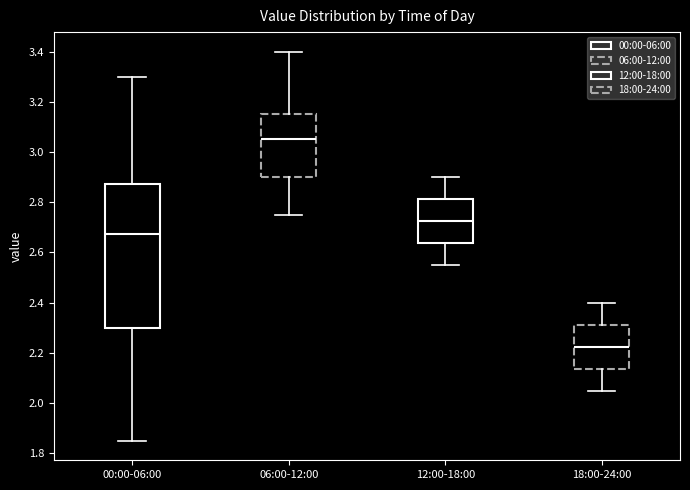

Reading left to right, transcribe this box plot: for each box, give where its median line is, the range the box spans, and where its two whiskers end, as read against the y-axis. The values are not printed on the chart, so give them approximately, as read against the axis.

00:00-06:00: median 2.68, box 2.30 to 2.88, whiskers 1.86 to 3.30
06:00-12:00: median 3.06, box 2.90 to 3.16, whiskers 2.76 to 3.40
12:00-18:00: median 2.72, box 2.64 to 2.82, whiskers 2.56 to 2.90
18:00-24:00: median 2.22, box 2.14 to 2.32, whiskers 2.06 to 2.40